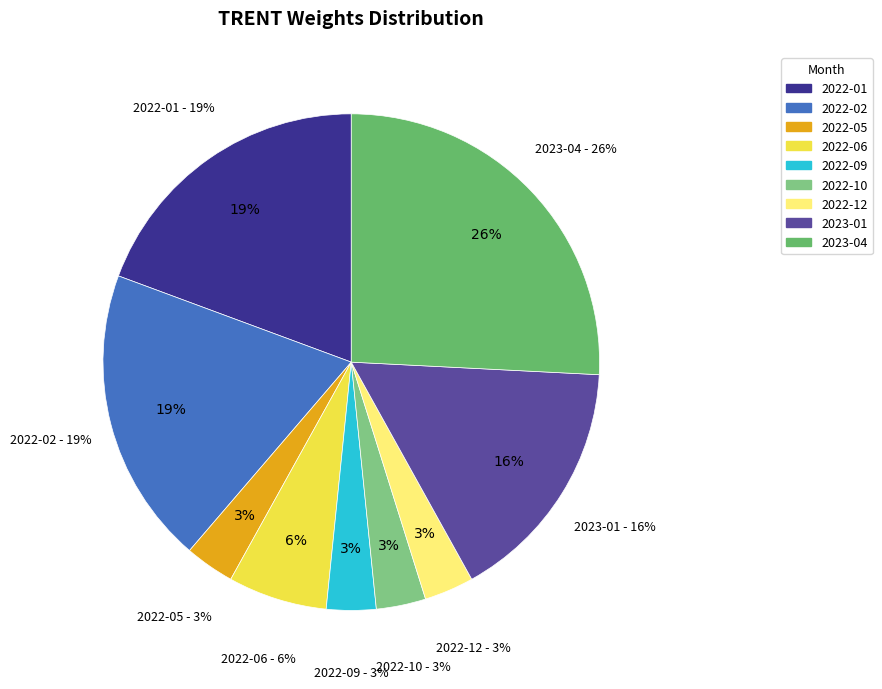

Is 2022-03 the majority of the pie?

No